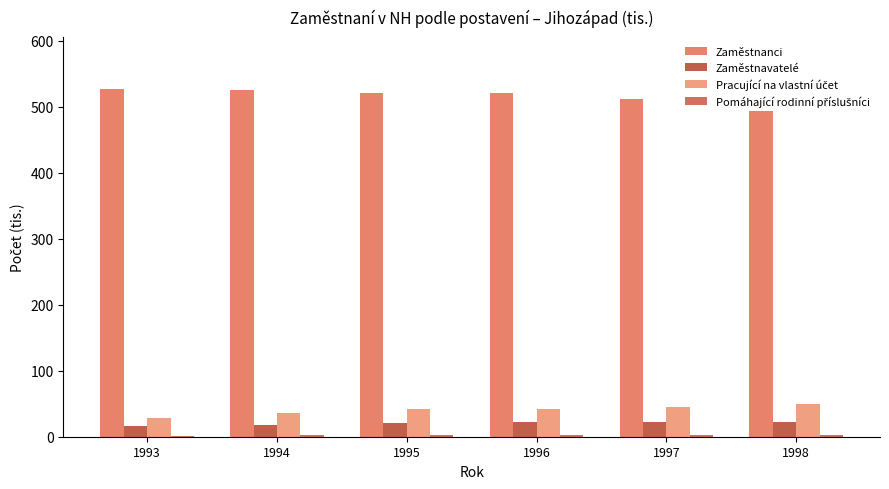

How many distinct data groups are displayed?

4